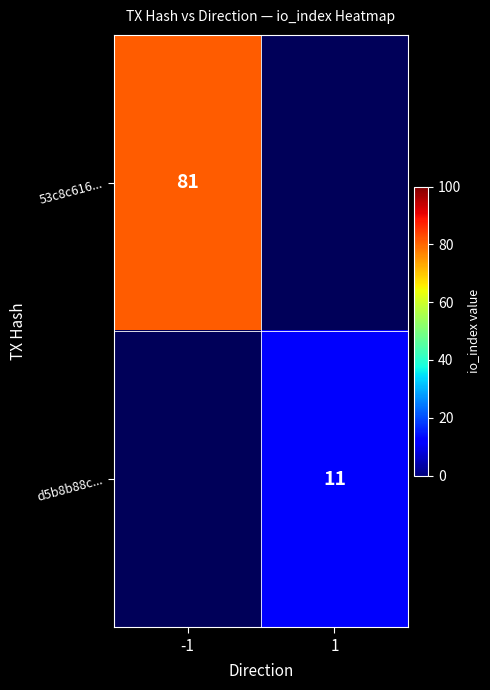

True or false: 53c8c616... has a value of 119 at -1.

False